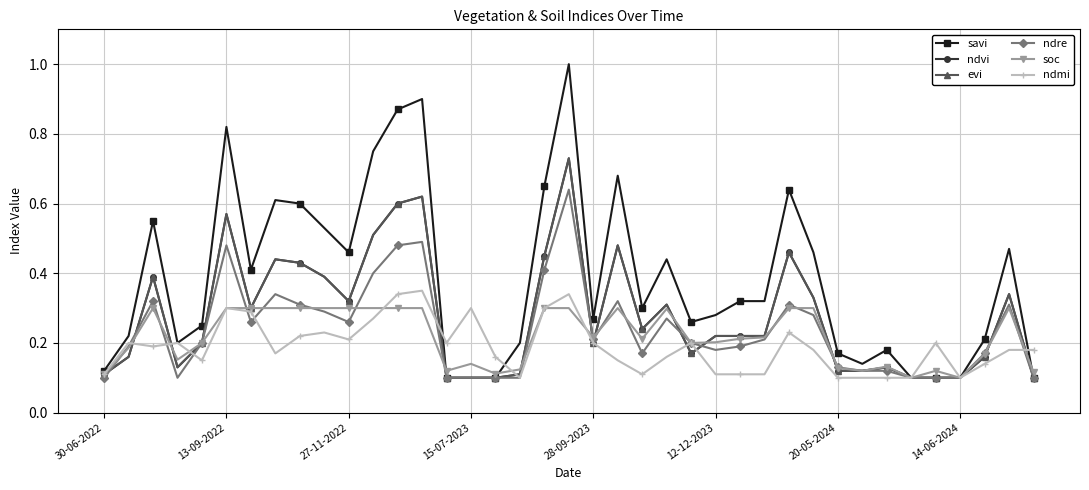

What is the difference between the maximum and minimum values in the ndvi series?

0.6